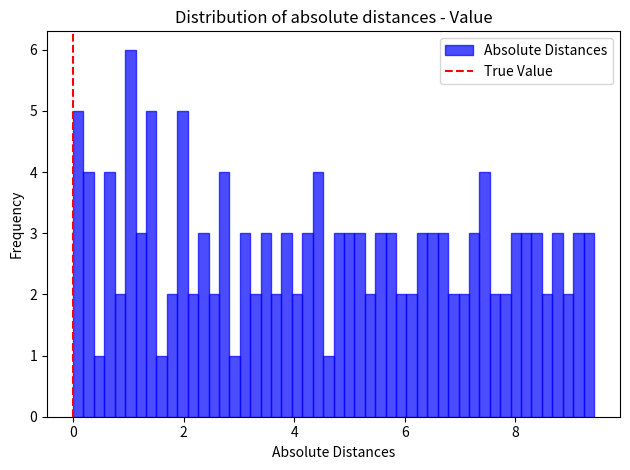

Around what value on the x-axis is the tallest bar? Give the approximate position of its centre, as read against the axis.

1.0